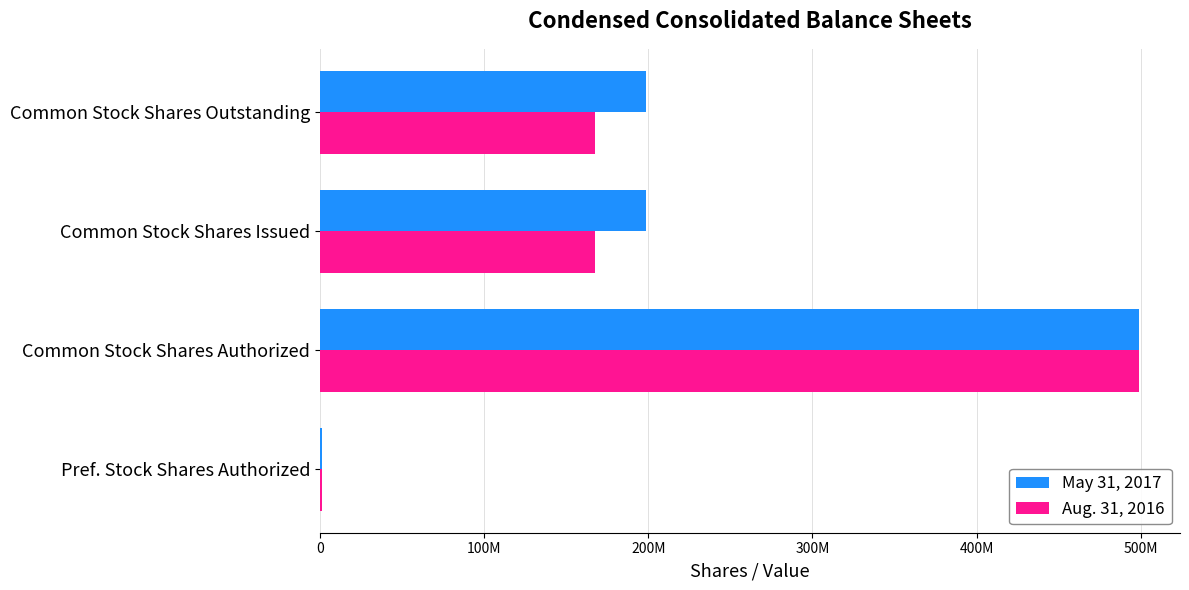

Which category has the highest value in the Aug. 31, 2016 series?

Common Stock Shares Authorized